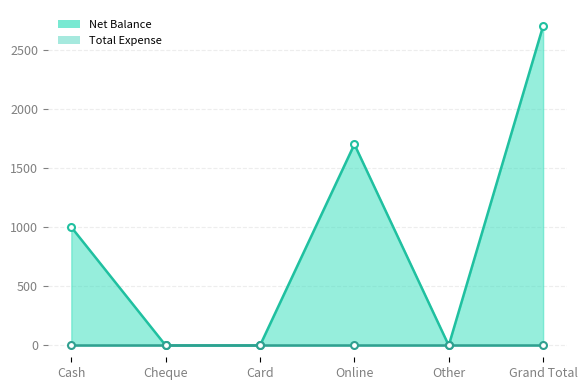

What is the difference between the values at Card and Cash?

1000